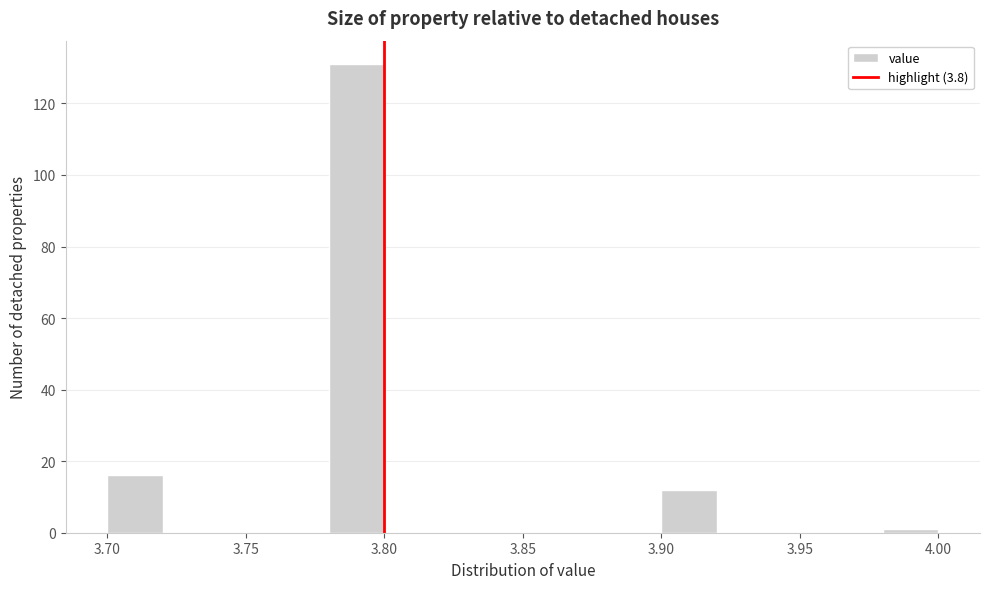

What is the height of the bar covering 3.78 to 3.80 on the x-axis? The values are not printed on the chart, so give them approximately, as read against the axis.

132